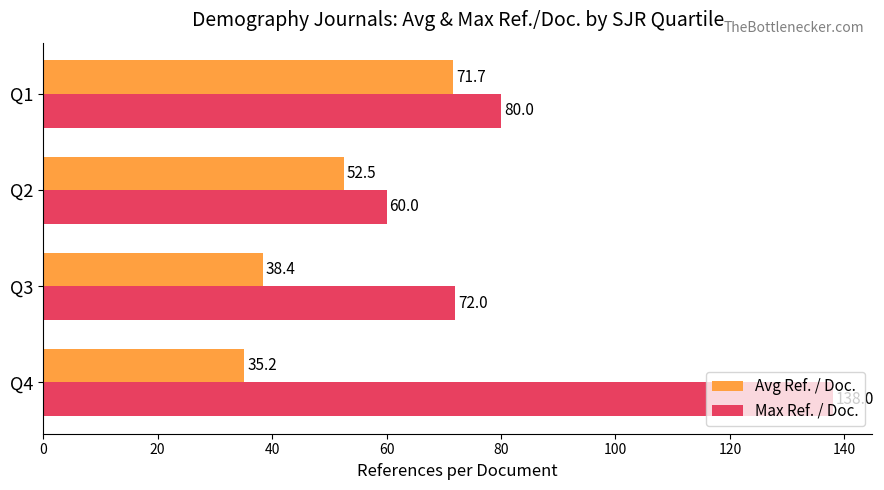

What is the difference between the Avg Ref. / Doc. values at Q1 and Q3?

33.3